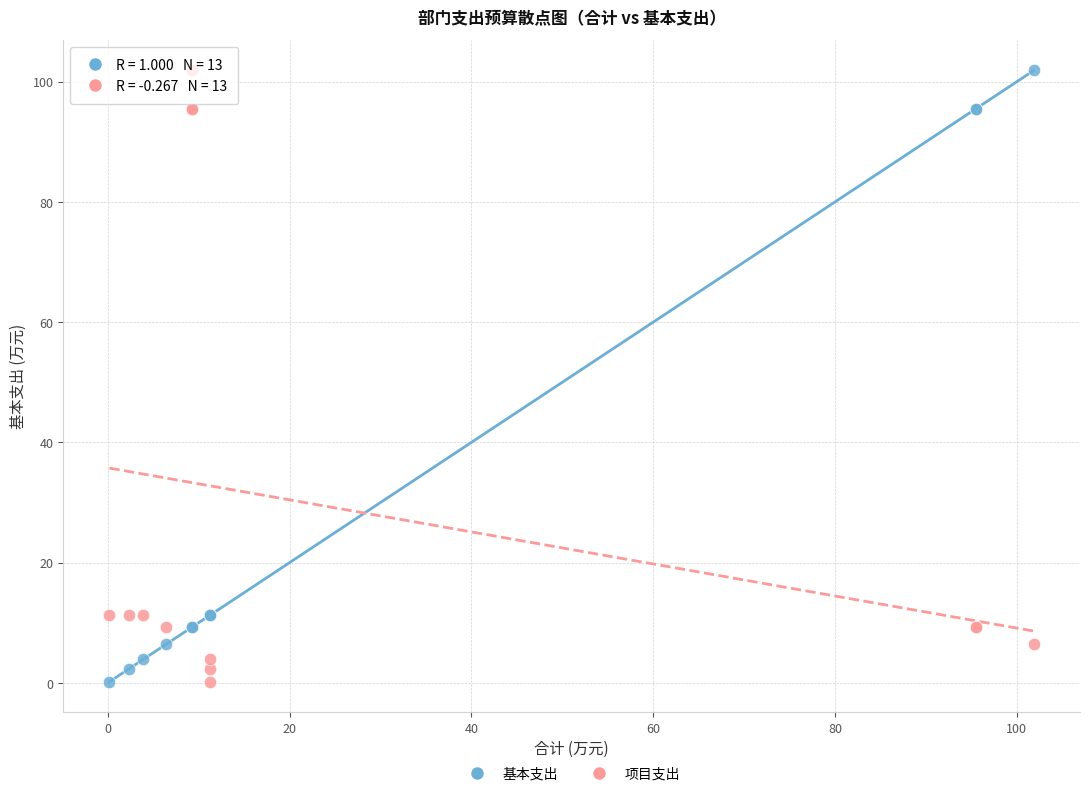

What is the X range (max minus min) for the scatter plot?

101.7